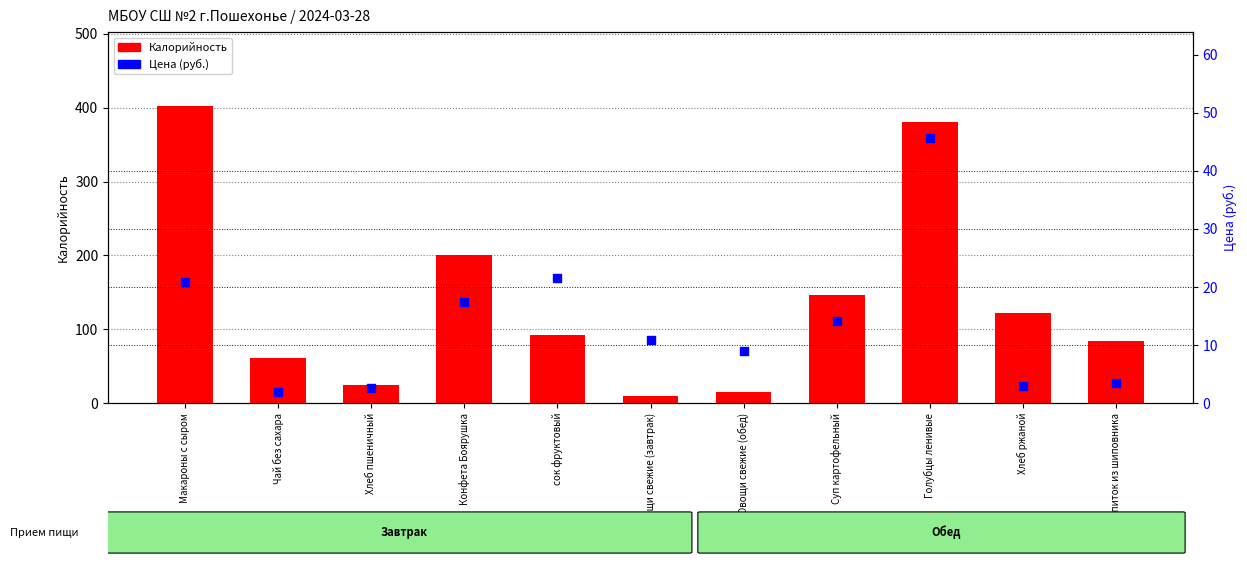

Which series reaches the minimum Y coordinate?

Цена (руб.)